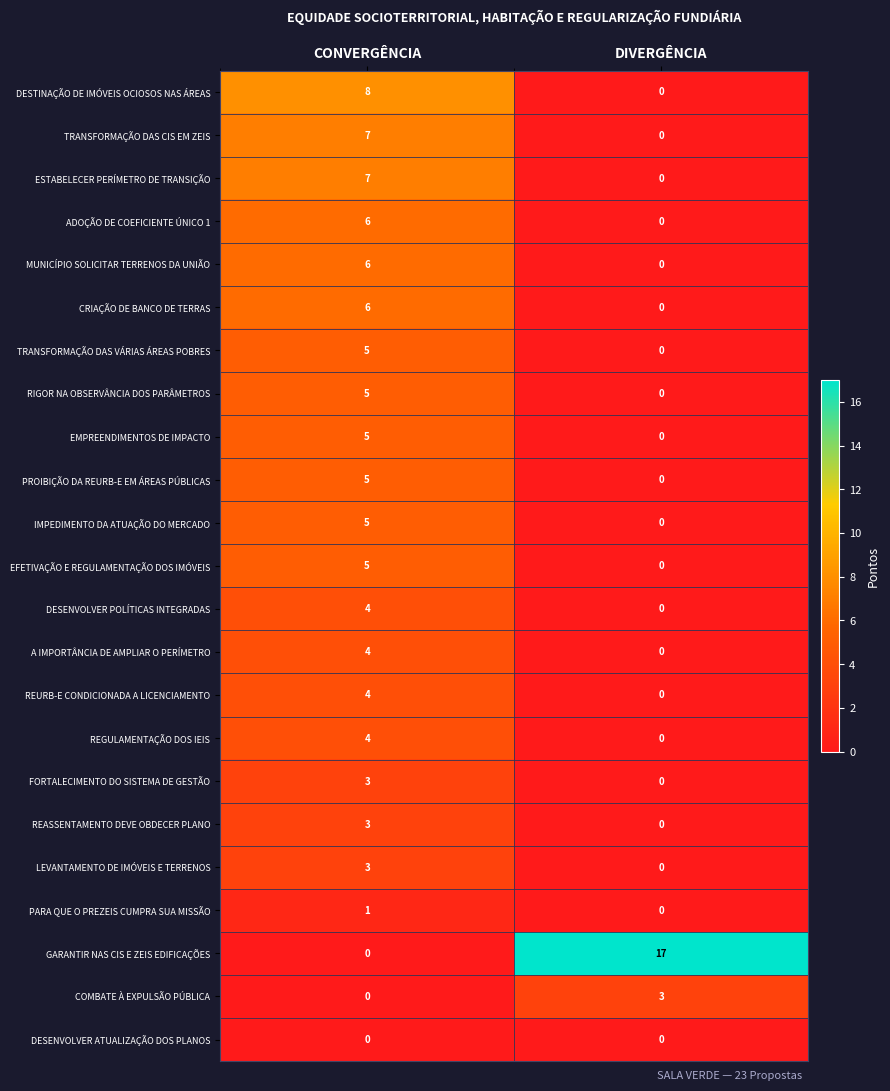

How many data points does each series have?

2